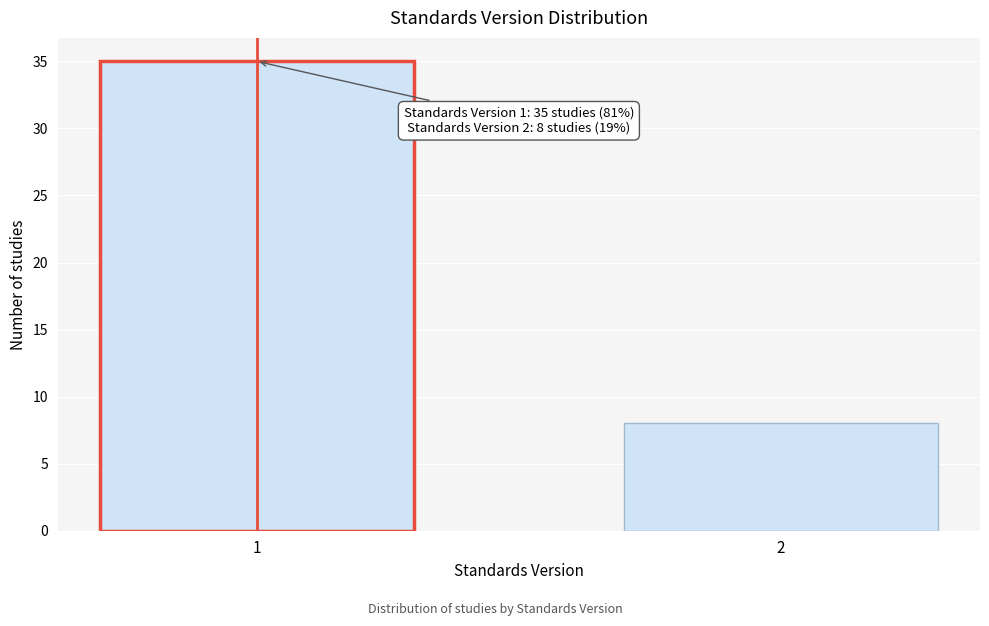

Reading left to right, extract all data points from this chart.

1=35	2=8